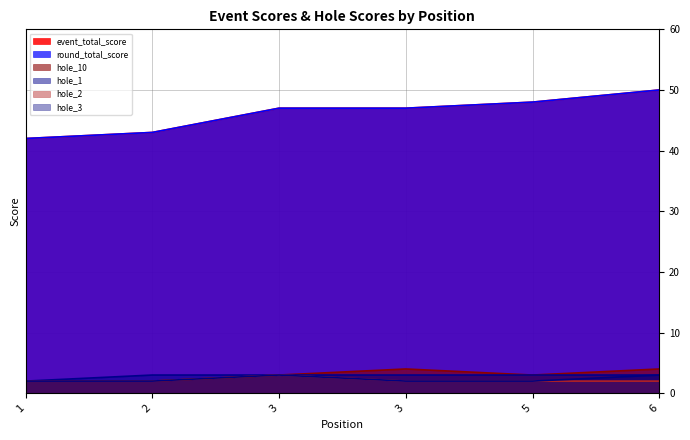

True or false: event_total_score and hole_3 cross at least once.

False